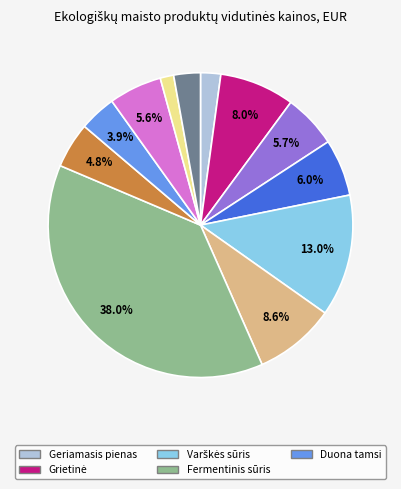

Is there a majority slice in this chart?

No